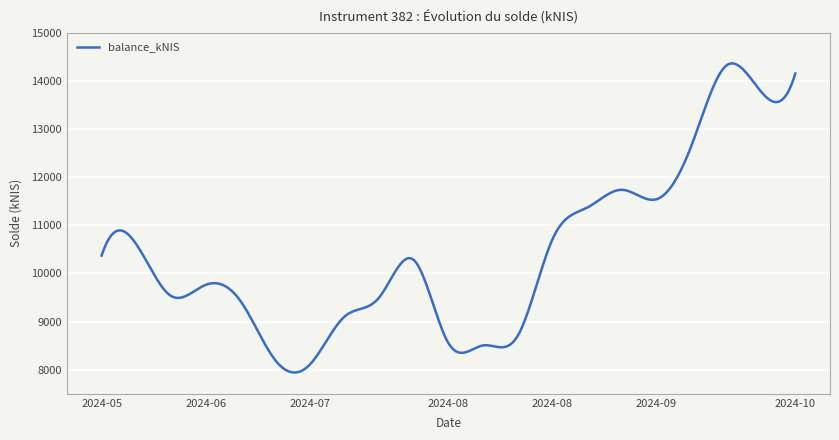

What is the maximum value shown in the chart?

14359.5